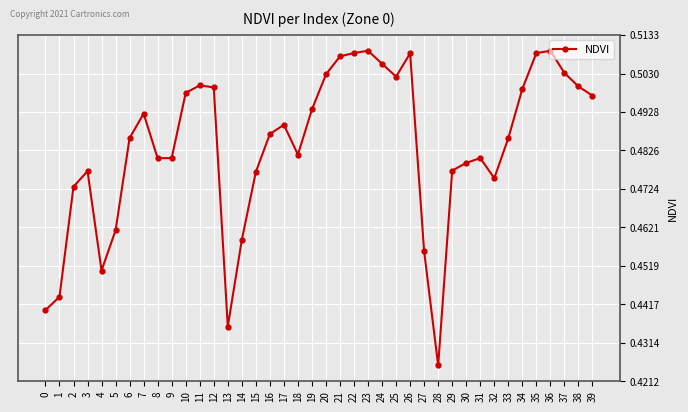

What is the difference between the values at 37 and 4?

0.1